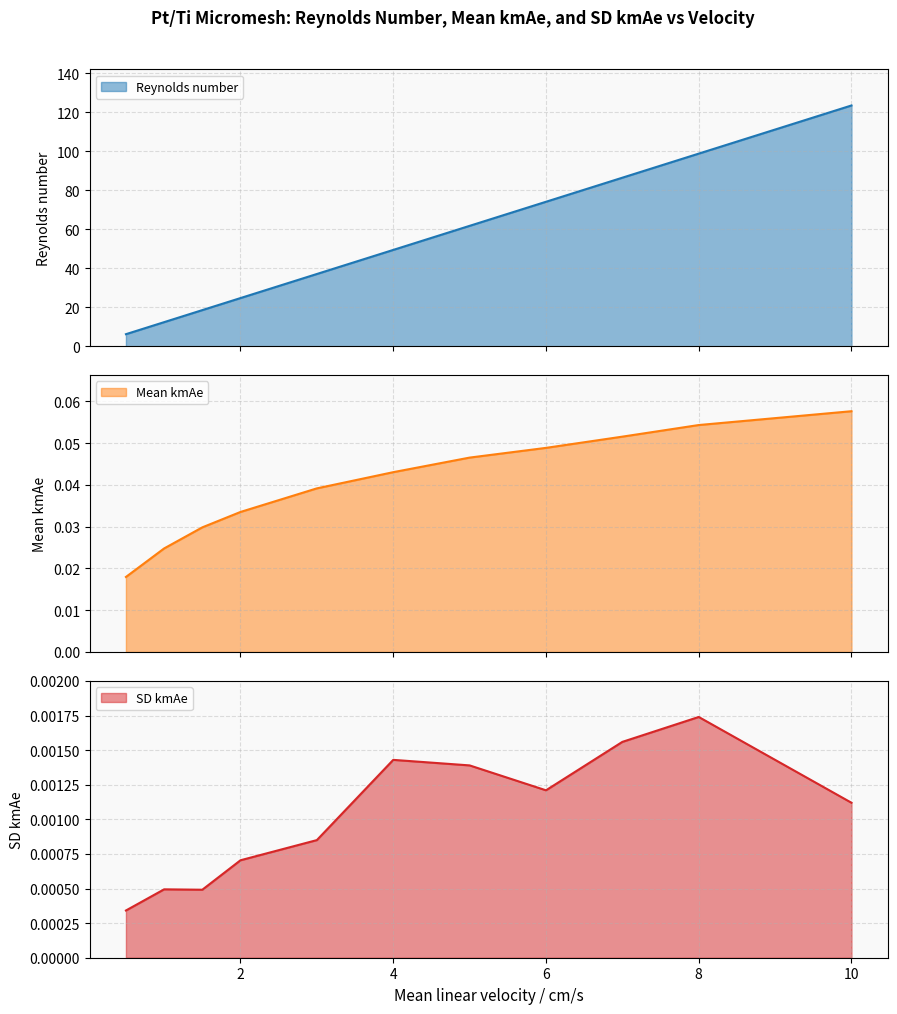

Which series has the largest total across all categories?

Reynolds number